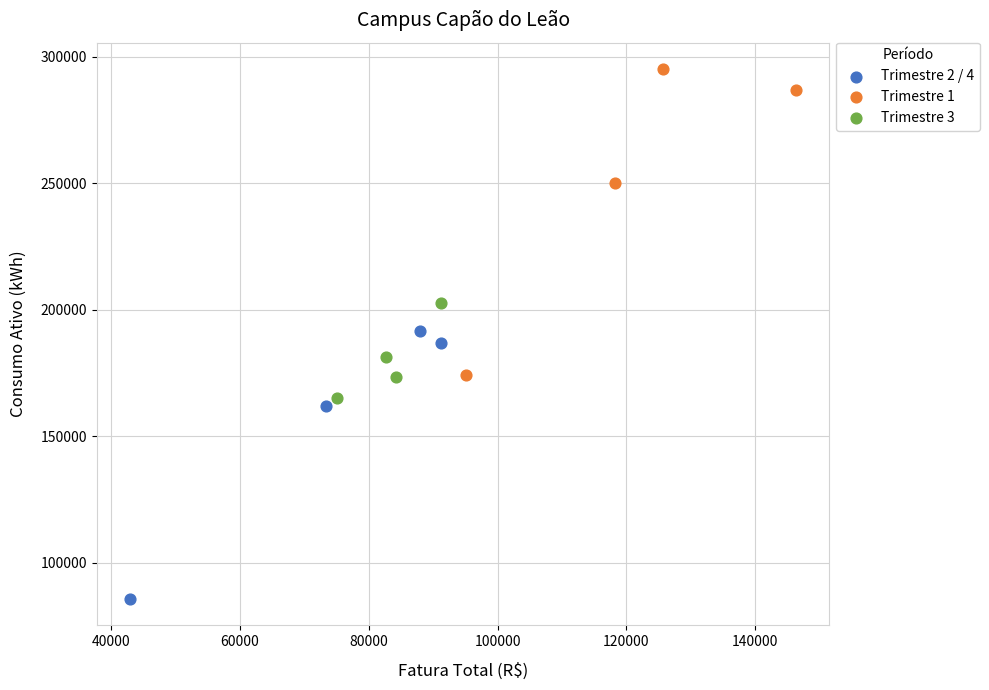

Which series reaches the maximum Y coordinate?

Trimestre 1